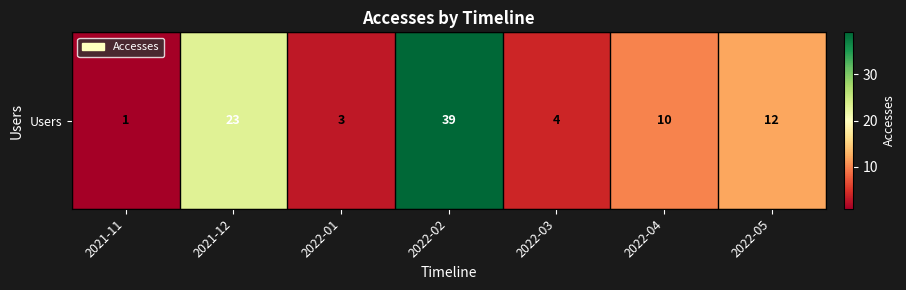

Which label corresponds to the smallest value in the chart?

2021-11